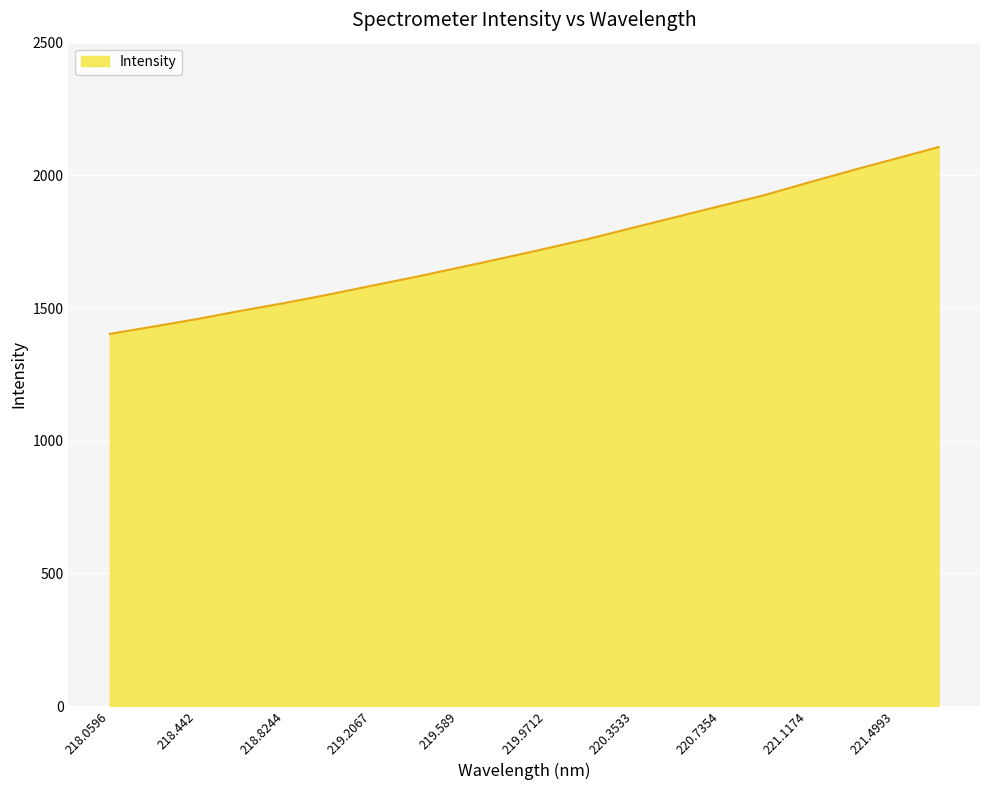

What is the maximum value shown in the chart?

2106.7